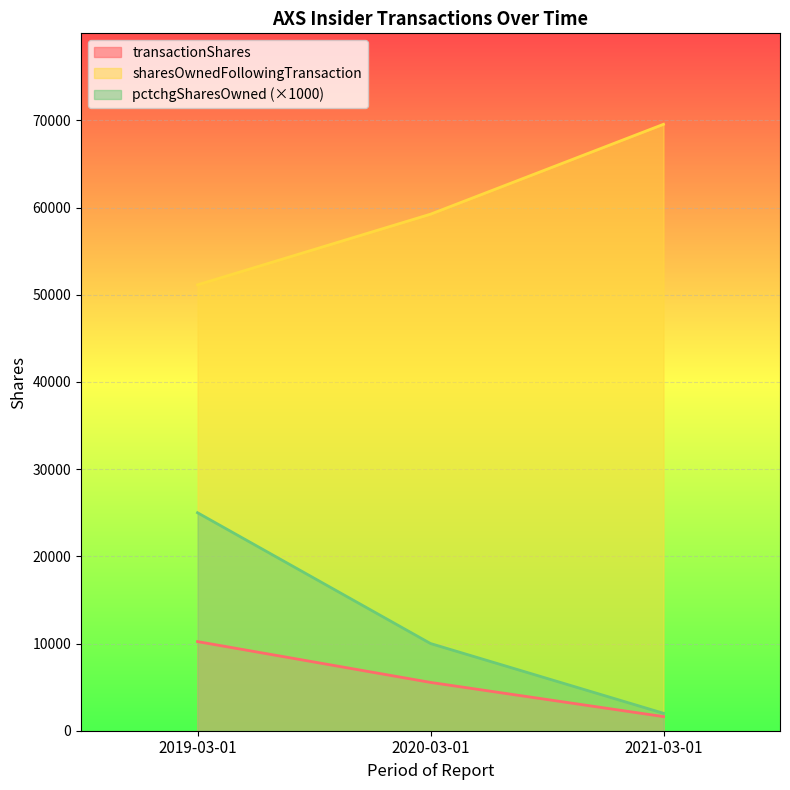

Reading left to right, extract all data points from this chart.

transactionShares: 10222	5540	1618
sharesOwnedFollowingTransaction: 51130	59237	69546
pctchgSharesOwned: 25000	10000	2000